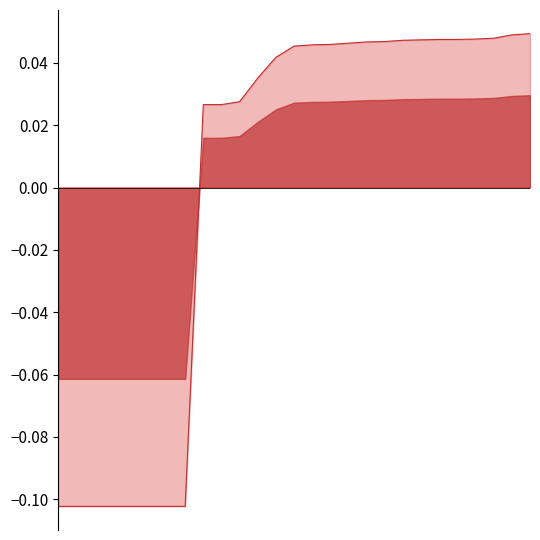

Reading right to left, transcribe all the data shown in this chart.

26=0.0	25=0.0	24=0.0	23=0.0	22=0.0	21=0.0	20=0.0	19=0.0	18=0.0	17=0.0	16=0.0	15=0.0	14=0.0	13=0.0	12=0.0	11=0.0	10=0.0	9=0.0	8=0.0	7=-0.1	6=-0.1	5=-0.1	4=-0.1	3=-0.1	2=-0.1	1=-0.1	0=-0.1